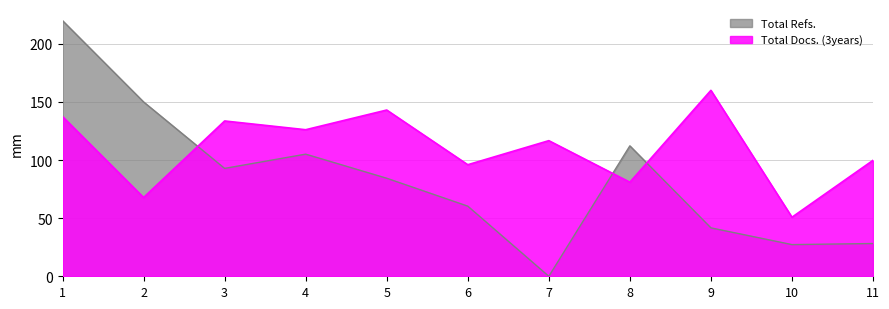

How many lines are shown in the chart?

2